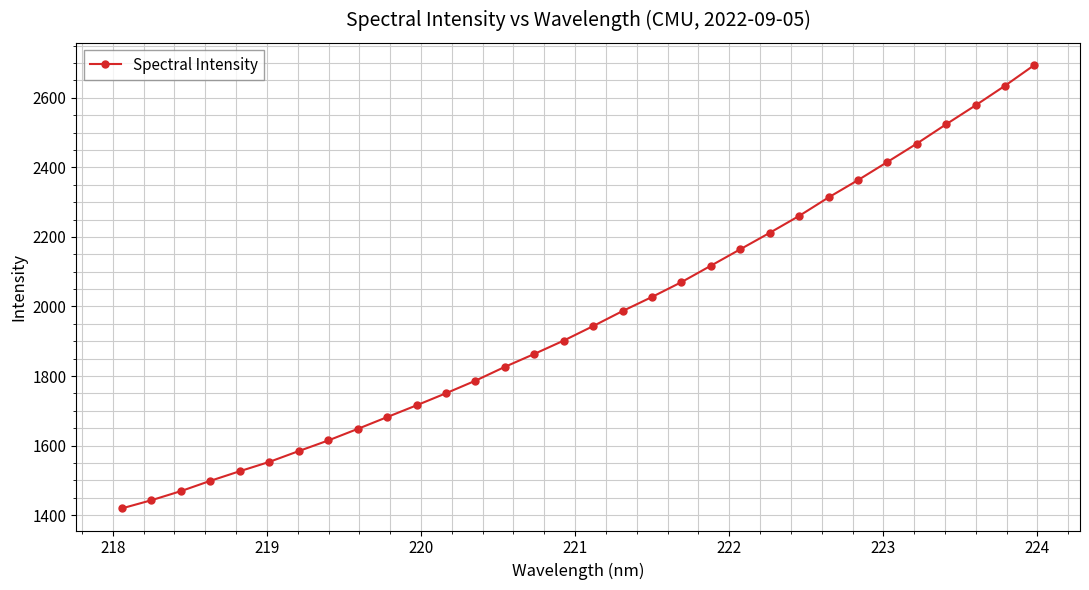

How many data points are less than 1943?

16